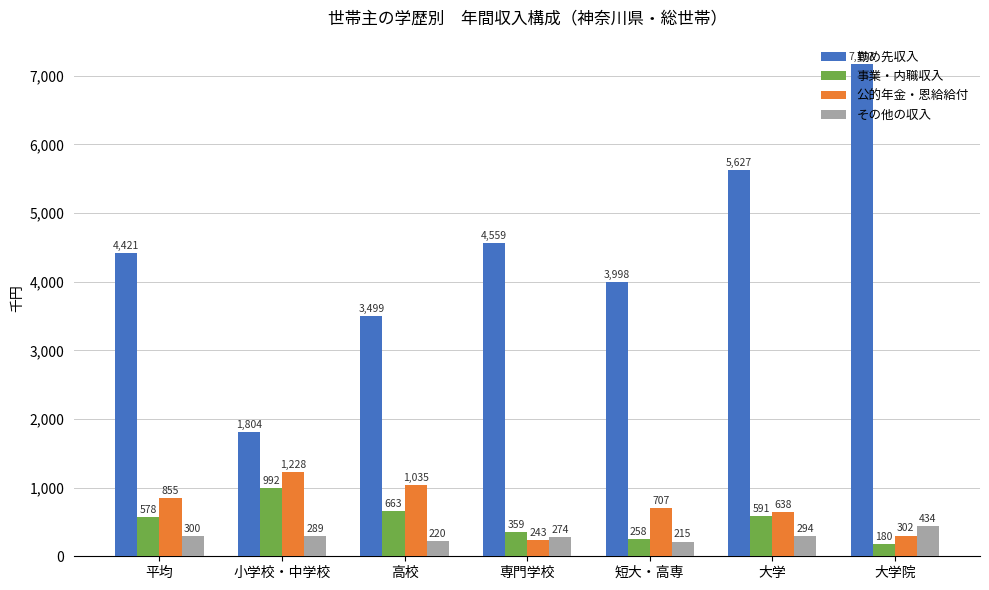

Which series has the largest range (max minus min)?

勤め先収入